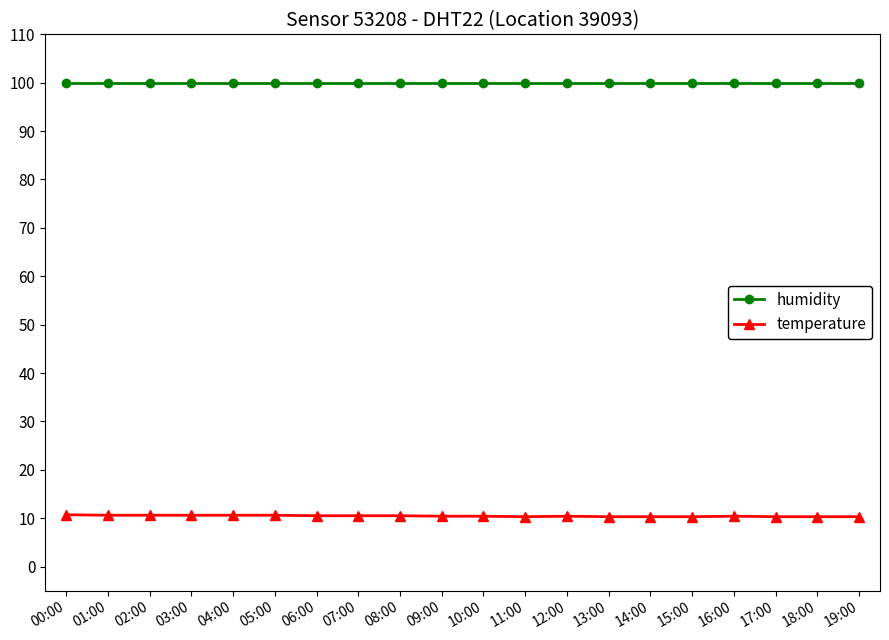

What is the label of the 12th point from the left?

11:00